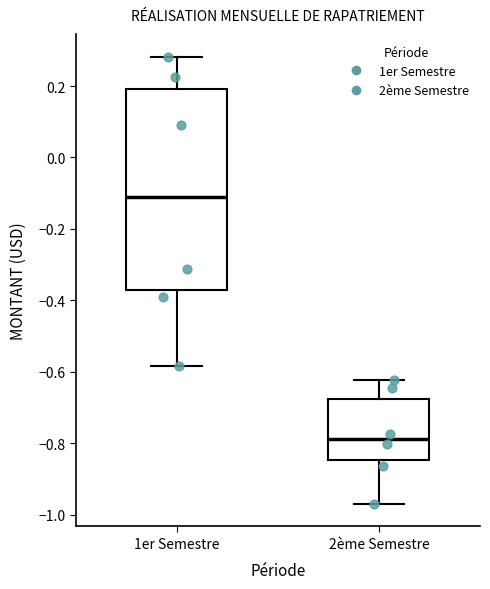

Which box is the tallest, from its lower edge to its upper edge?

1er Semestre